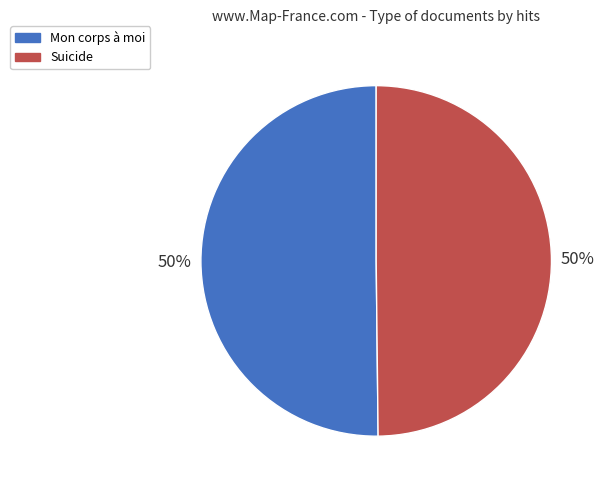

To the nearest percent, what is the average slice percentage?

50%